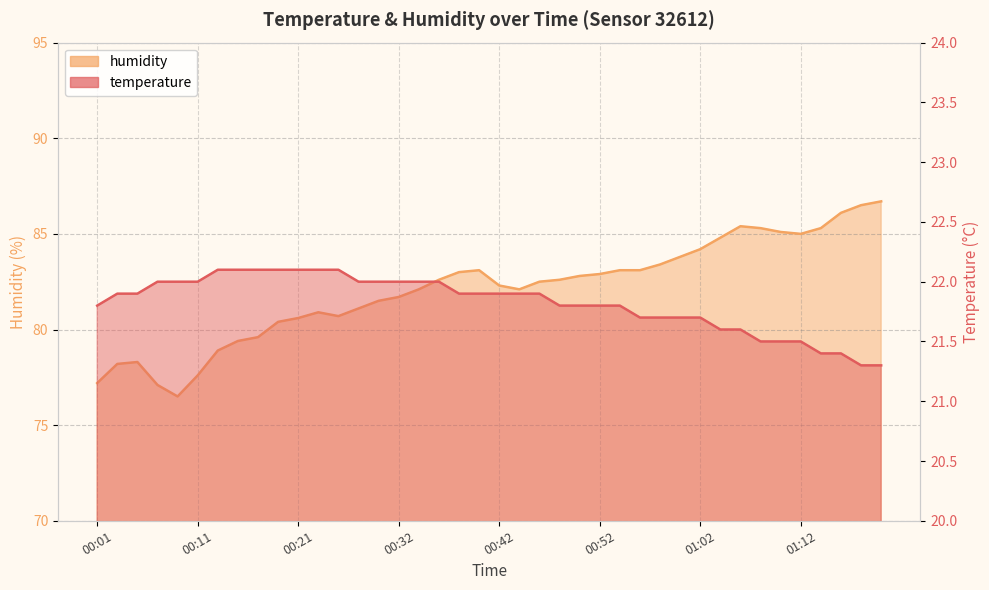

The humidity series shows 122.6 at 01:14. True or false?

False